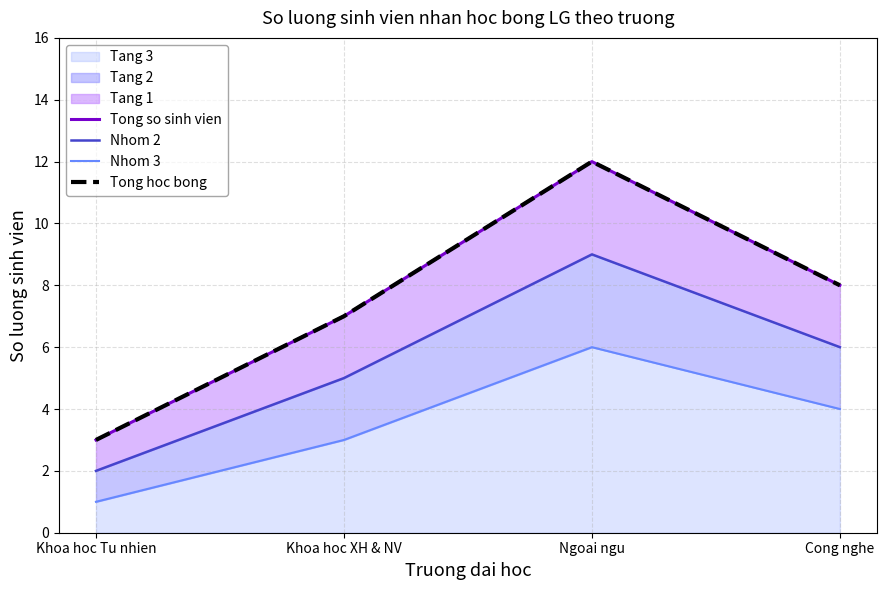

Is the value of Tong hoc bong at Khoa hoc XH & NV greater than the value of Tong so sinh vien at Khoa hoc XH & NV?

No